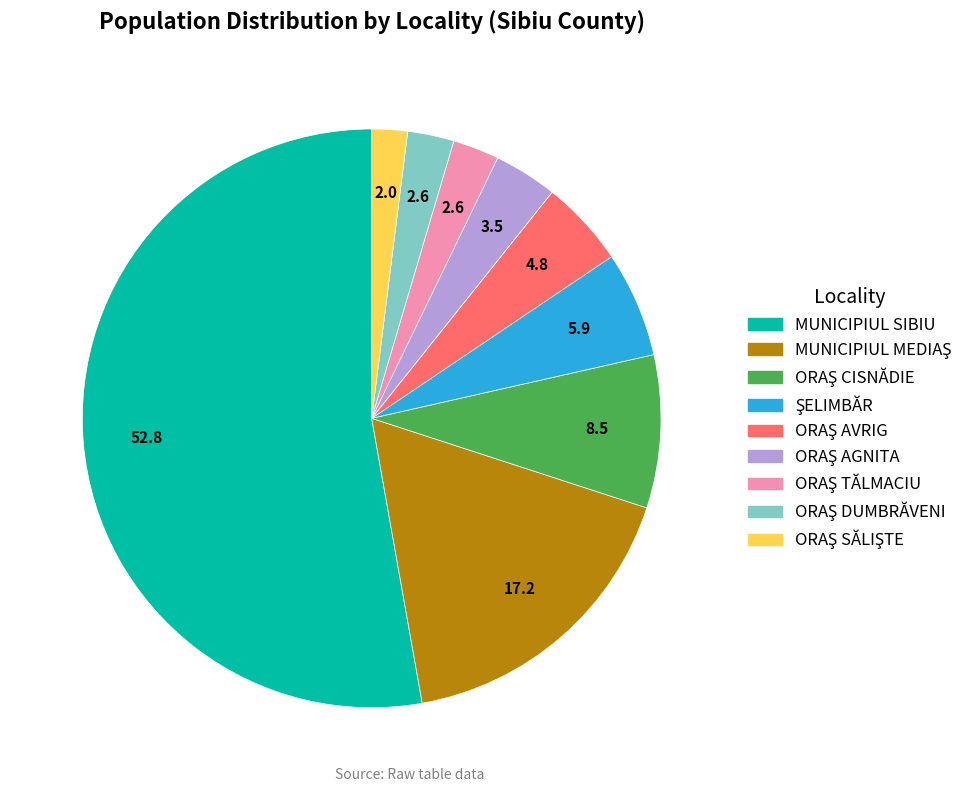

Does any single category account for the majority?

Yes